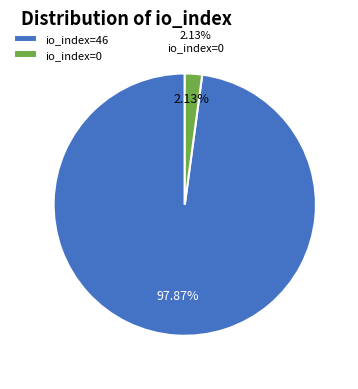

Count the number of slices in the pie.

2